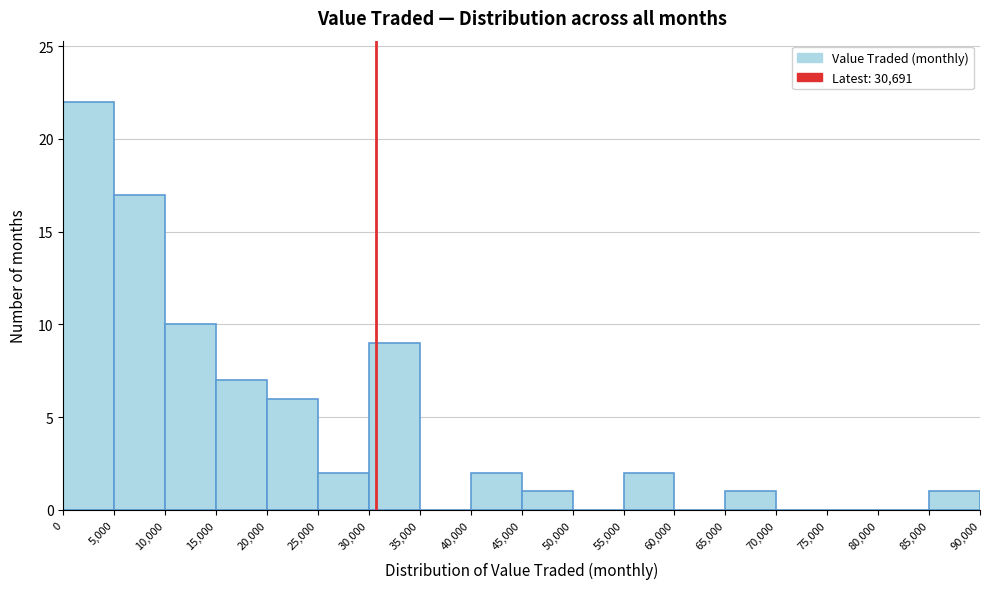

How tall is the bar that spans 55,000 to 60,000 on the x-axis? The values are not printed on the chart, so give them approximately, as read against the axis.

2